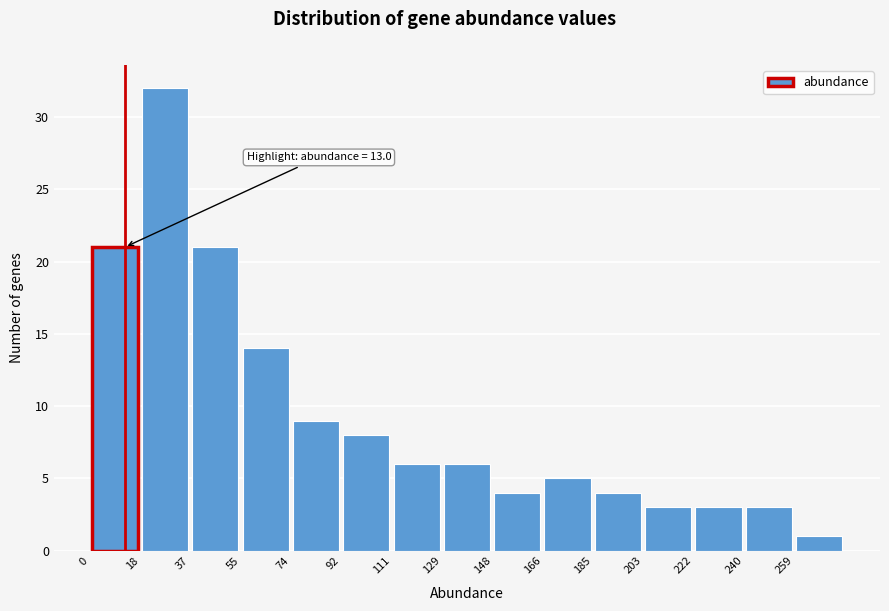

Which range on the x-axis has the tallest bar?

18.5 to 37.0